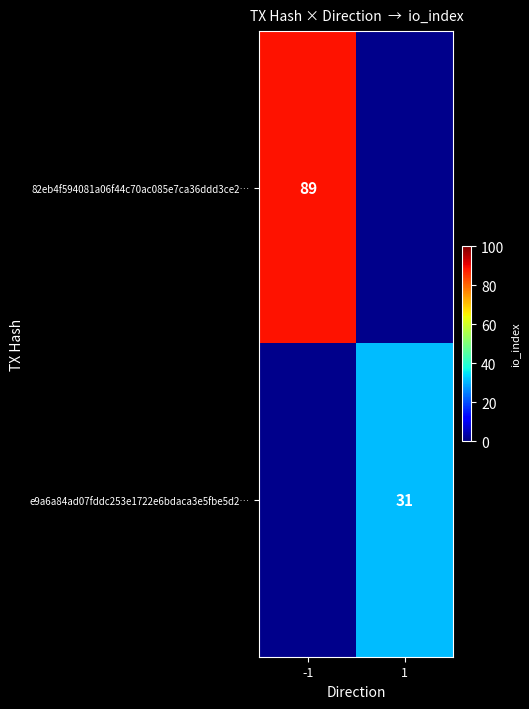

What is the smallest value displayed?

31.0